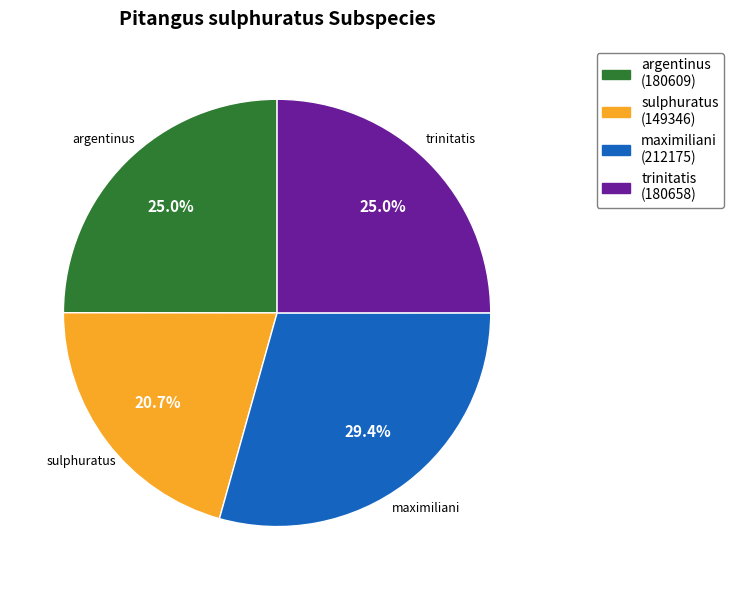

Is there a majority slice in this chart?

No